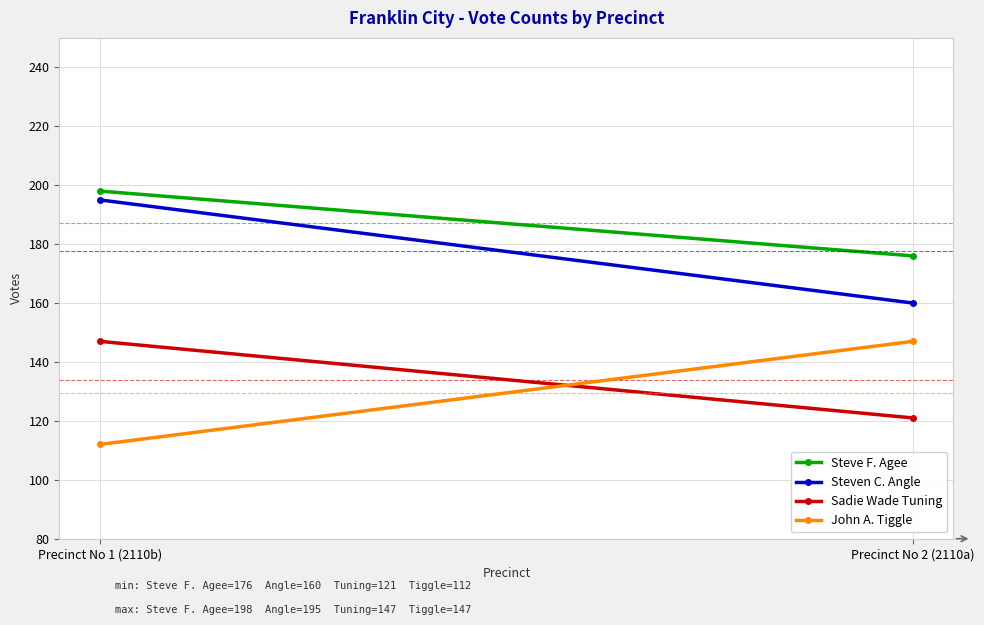

How many data points in John A. Tiggle are less than 147?

1